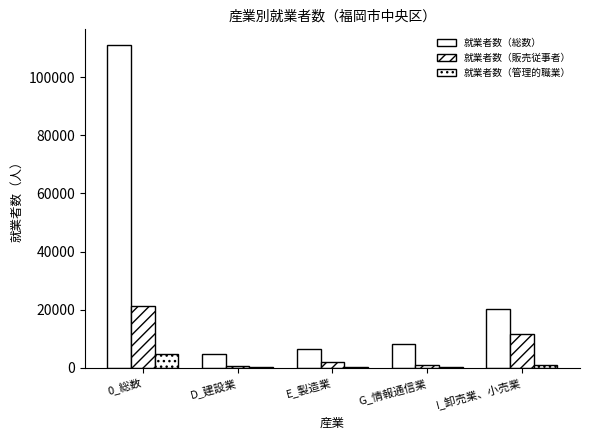

How many categories are shown in the chart?

5